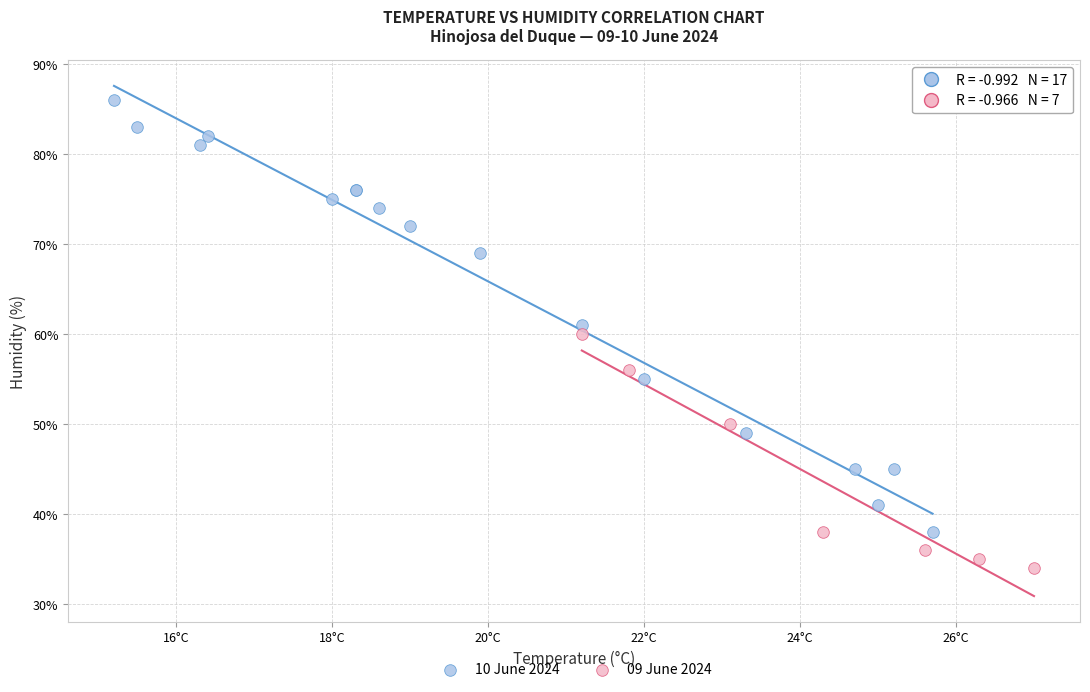

Which series contains the lowest Y value?

09 June 2024